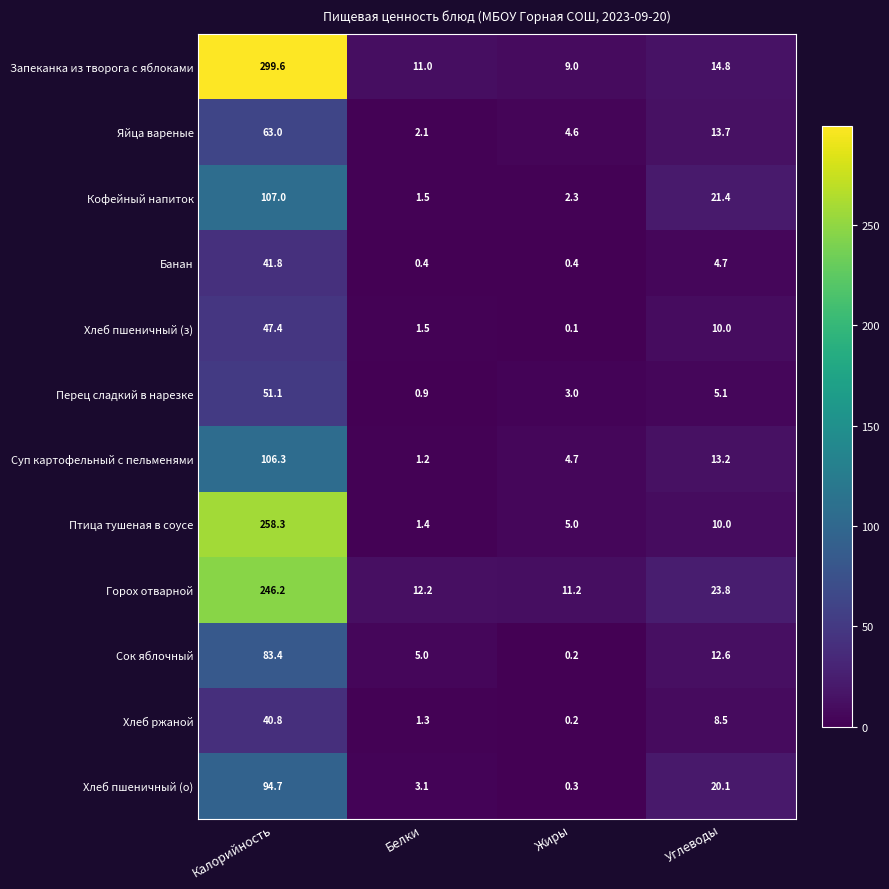

What is the average value of the Хлеб пшеничный (о) series?

29.6